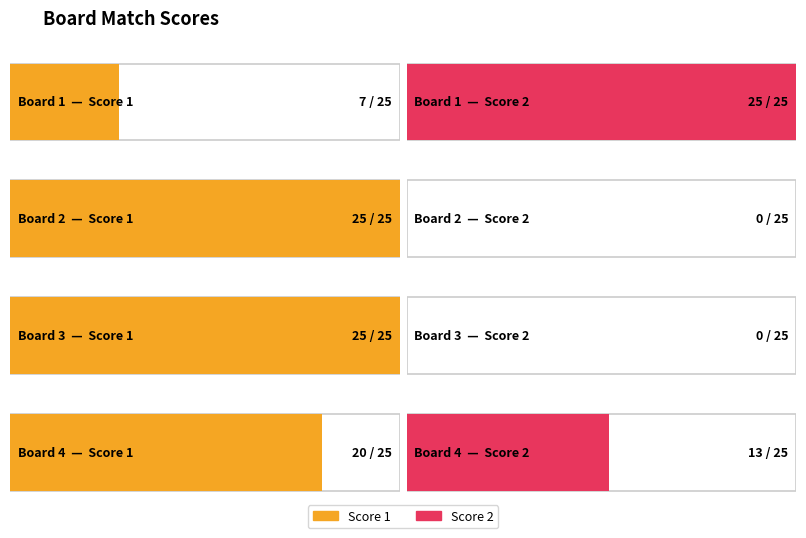

Which series has the largest total across all categories?

Score 1